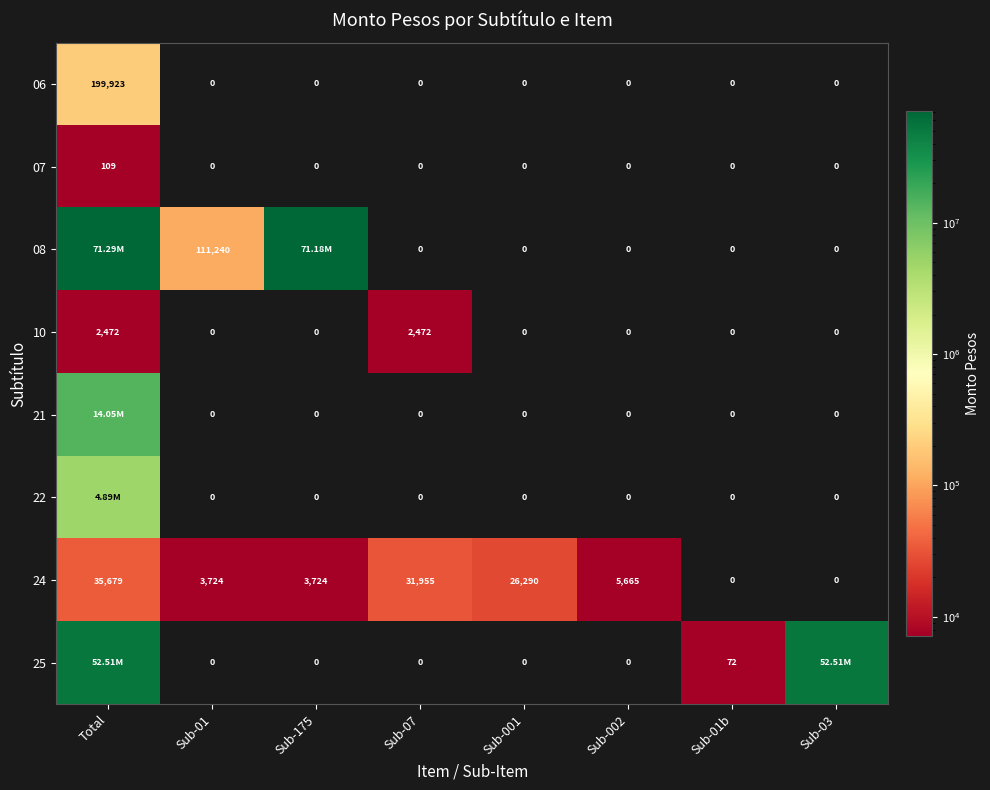

True or false: 24 has a value of 7581 at Sub-001.

False